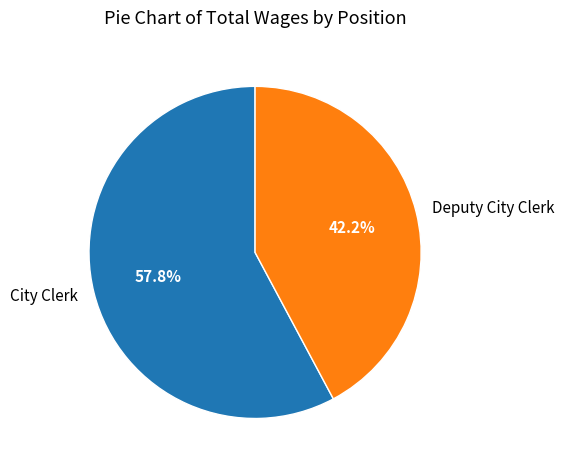

What is the ratio of the value at City Clerk to the value at Deputy City Clerk?

1.4